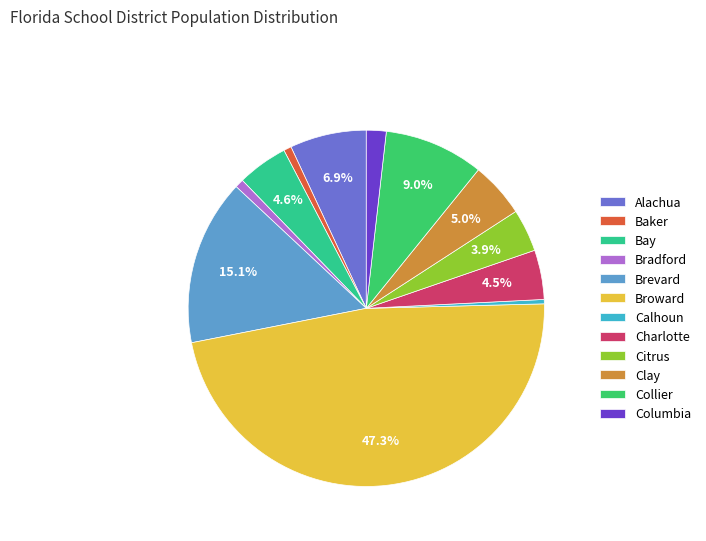

How many segments does this pie chart have?

12